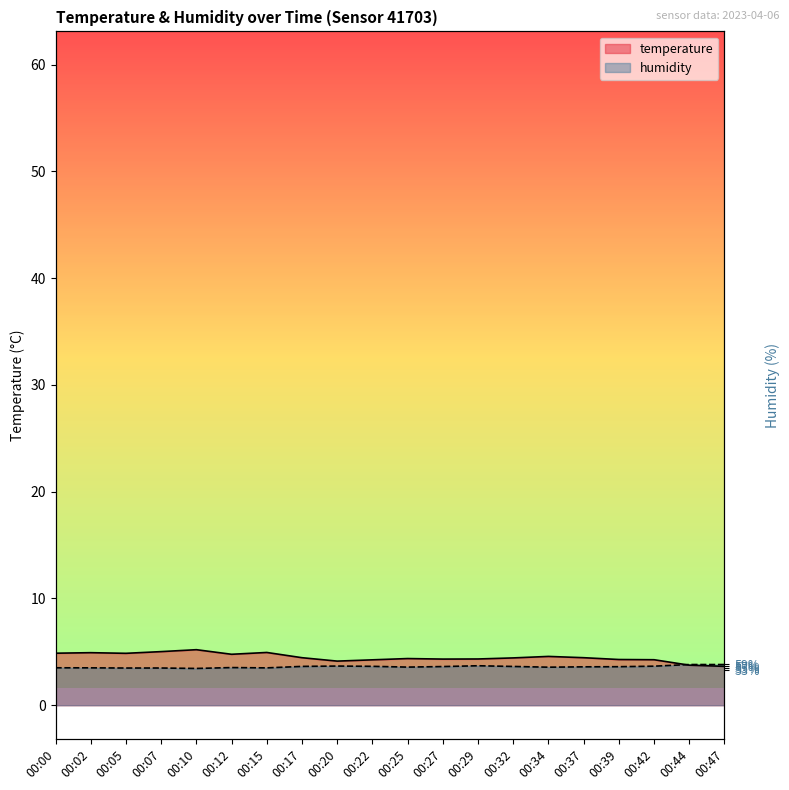

In temperature, how many points are lower than both neighbors (excluding endpoints)?

4